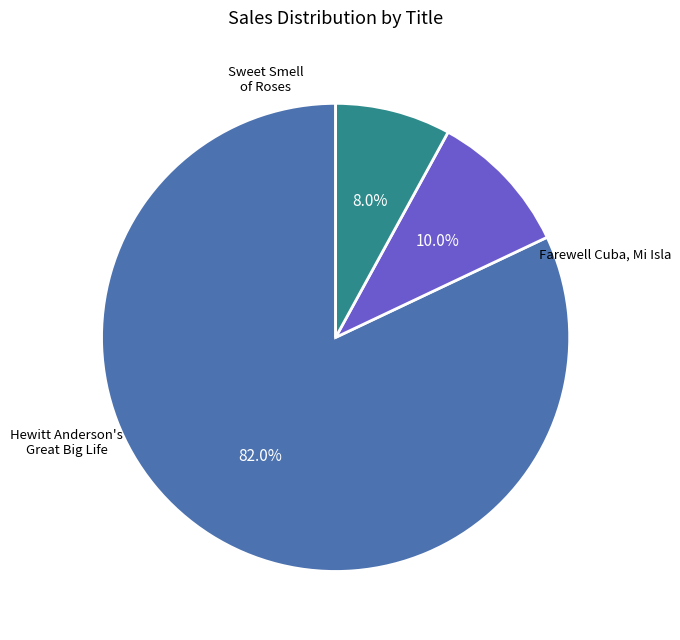

Is there a majority slice in this chart?

Yes